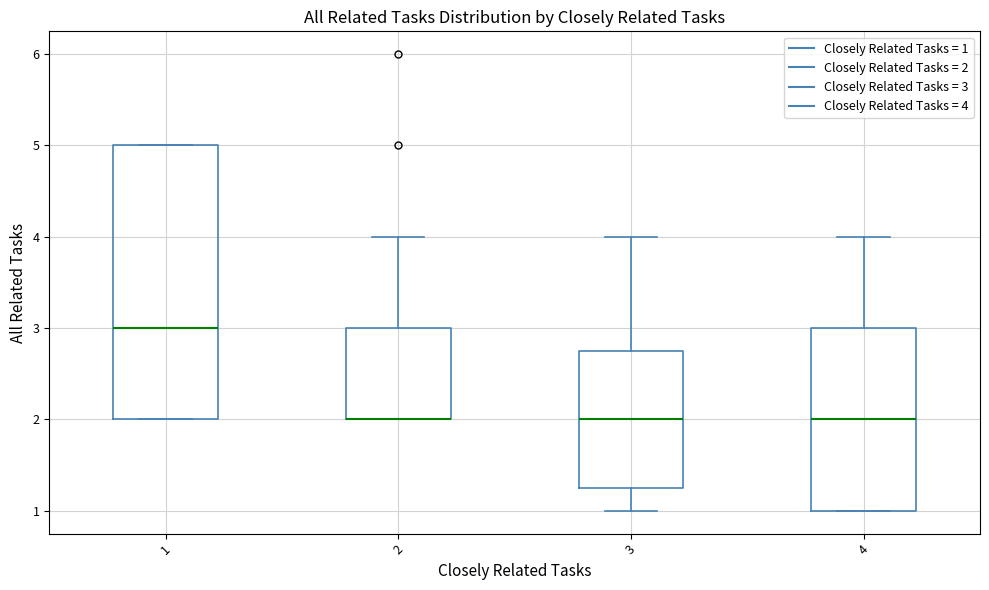

Where does the upper whisker of the box at x = 3 end on the y-axis? The values are not printed on the chart, so give them approximately, as read against the axis.

4.0